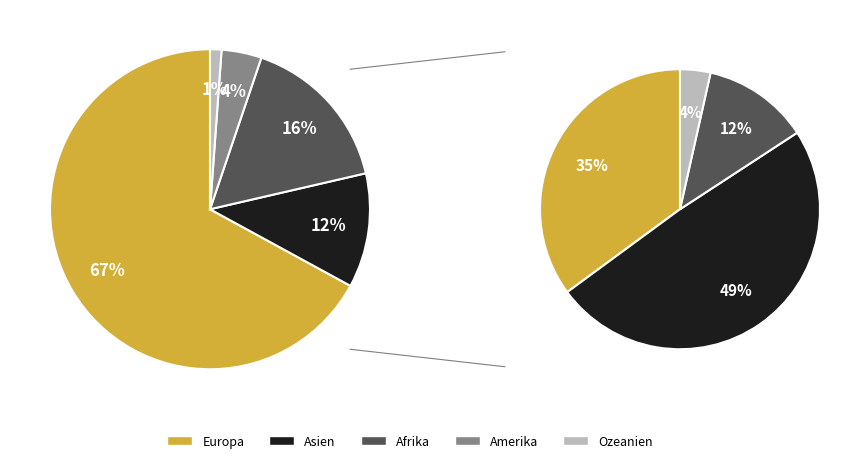

Between Ozeanien and Afrika, which is larger?

Afrika